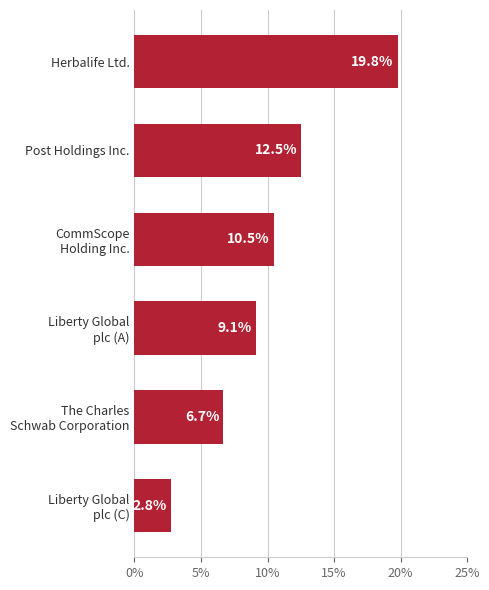

Reading bottom to top, extract all data points from this chart.

2.8	6.7	9.1	10.5	12.5	19.8